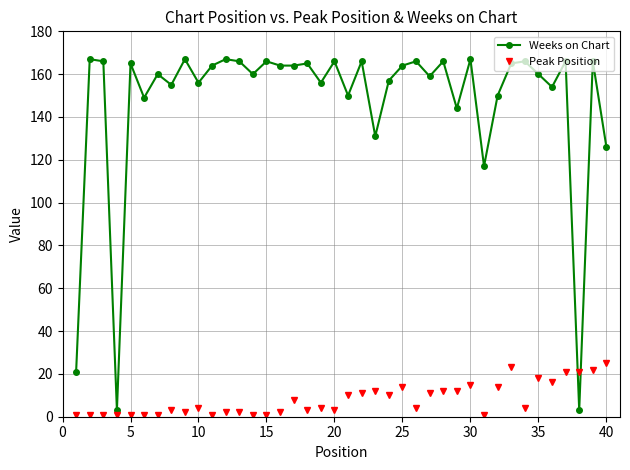

Which series has the widest spread of values?

Weeks on Chart